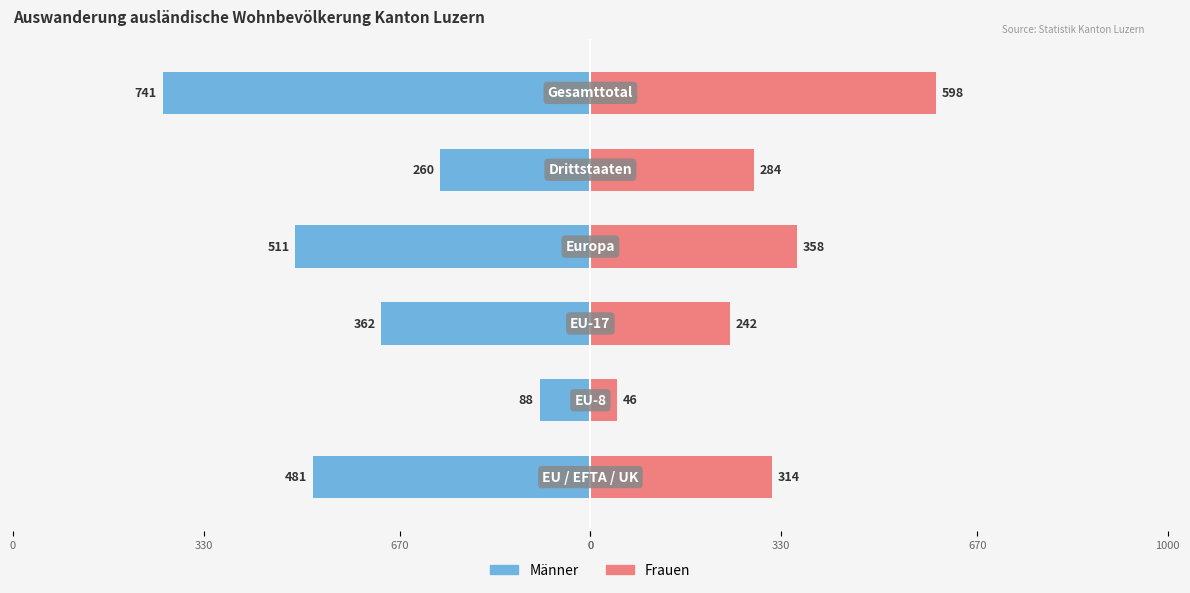

Reading left to right, what are all the values shown in this chart?

Männer: -481	-88	-362	-511	-260	-741
Frauen: 314	46	242	358	284	598